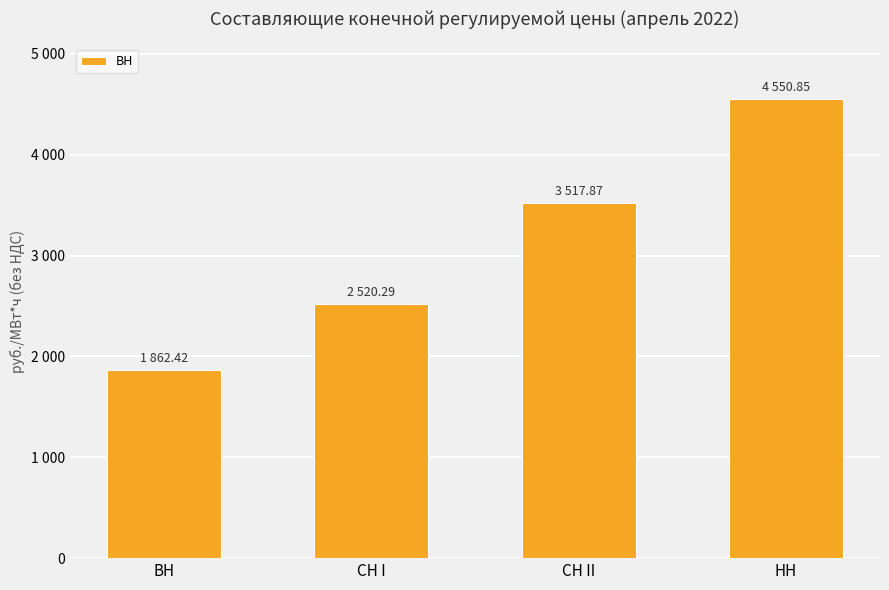

Does the chart contain any negative values?

No